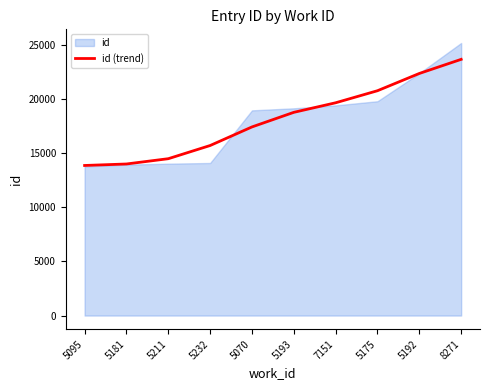

Count the number of categories in the chart.

10